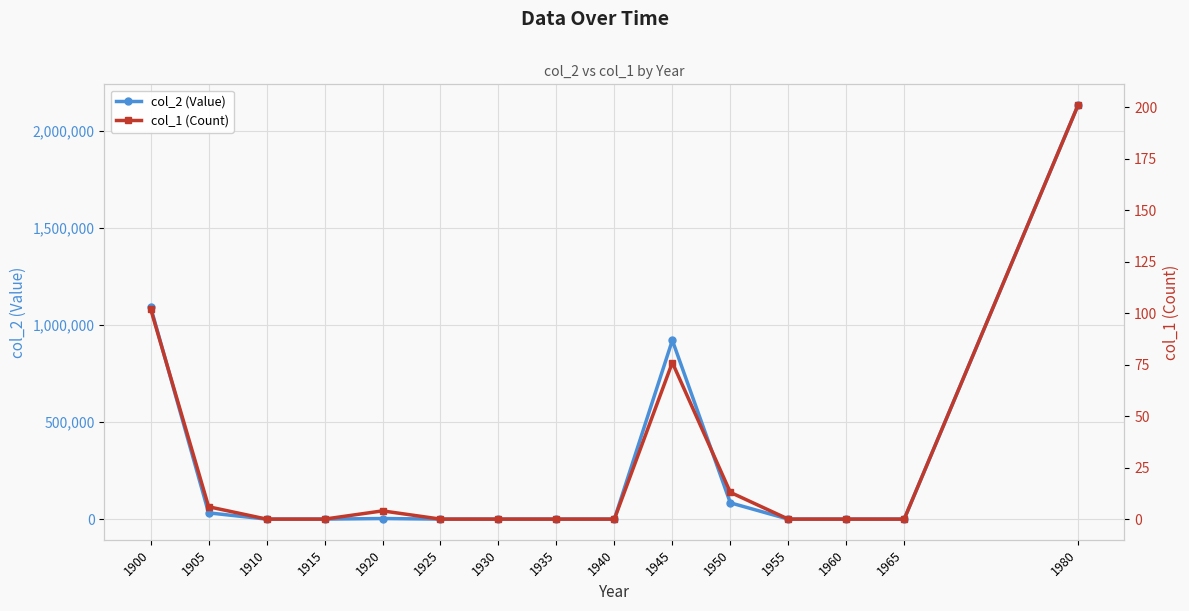

Is the value of col_2 (Value) at 1935 greater than the value of col_1 (Count) at 1900?

No